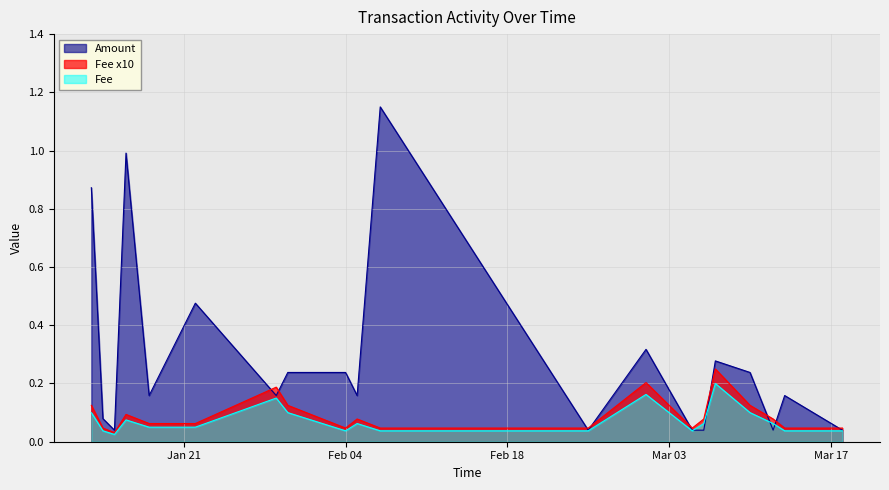

Does the chart display data point markers on the line(s)?

No